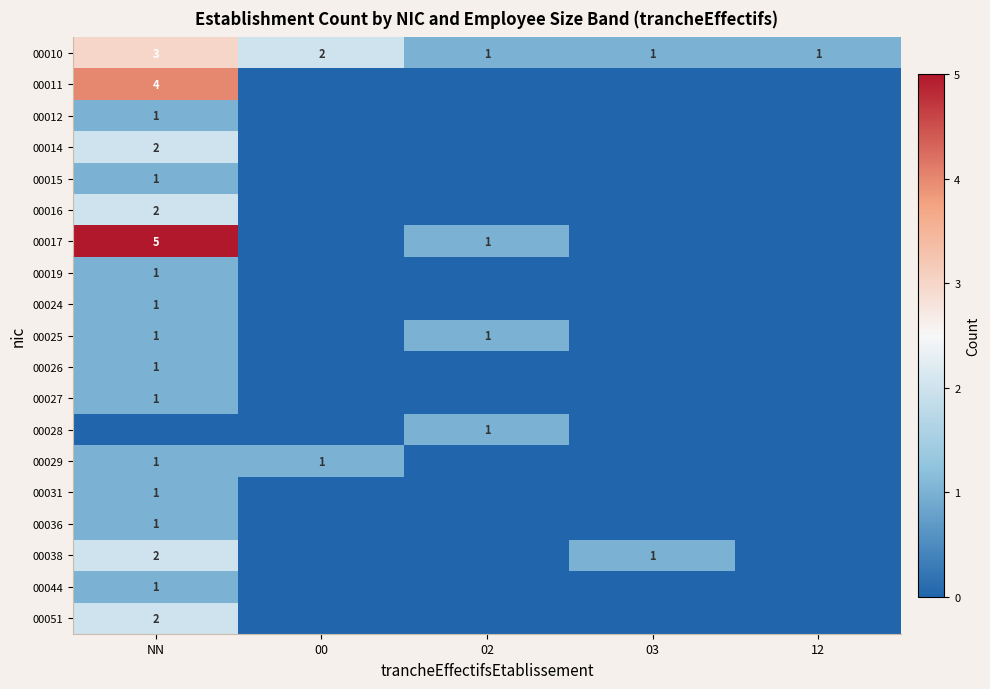

True or false: 00028 has a value of 1 at 02.

True